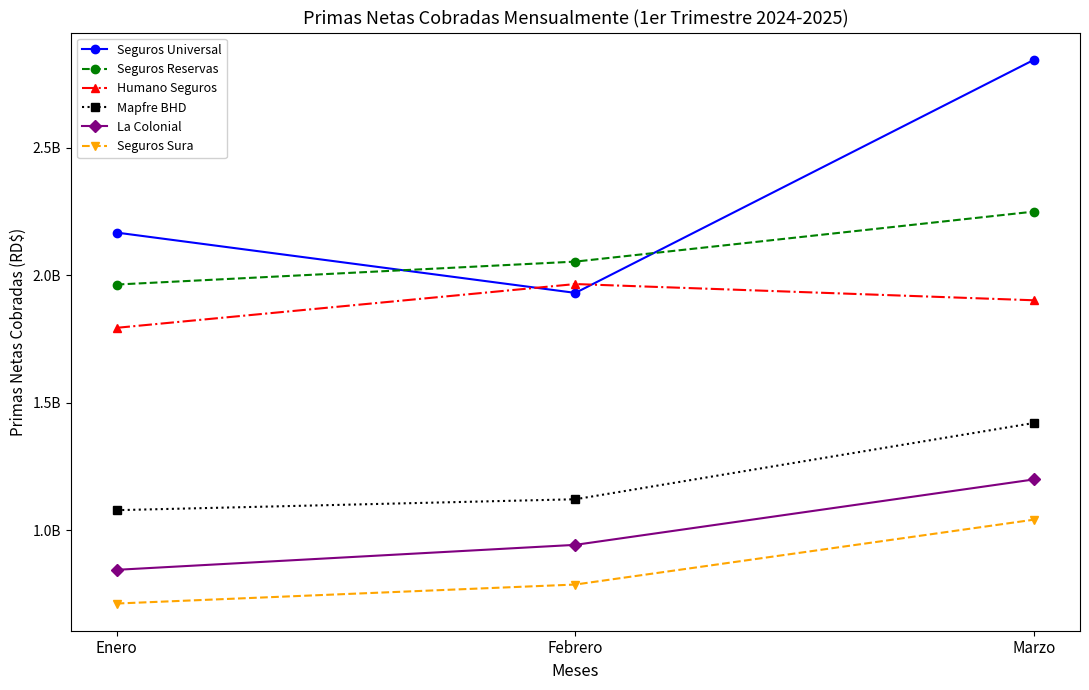

Does the chart have visible grid lines?

No